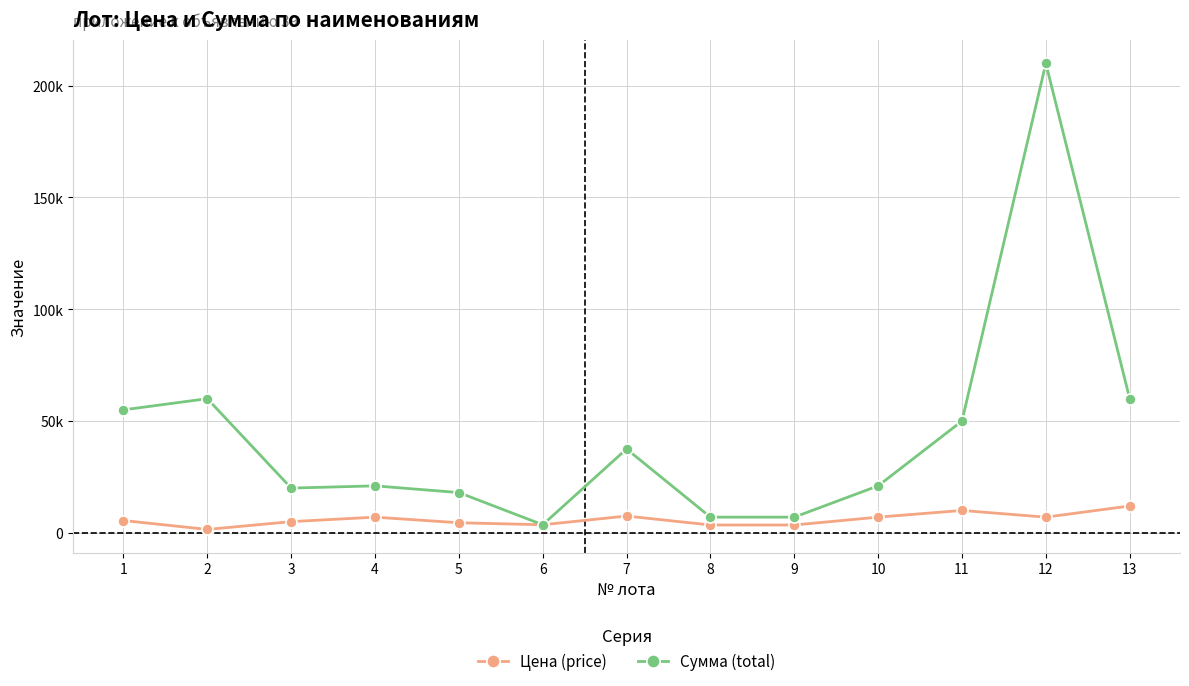

Between 8 and 7, which is larger?

7